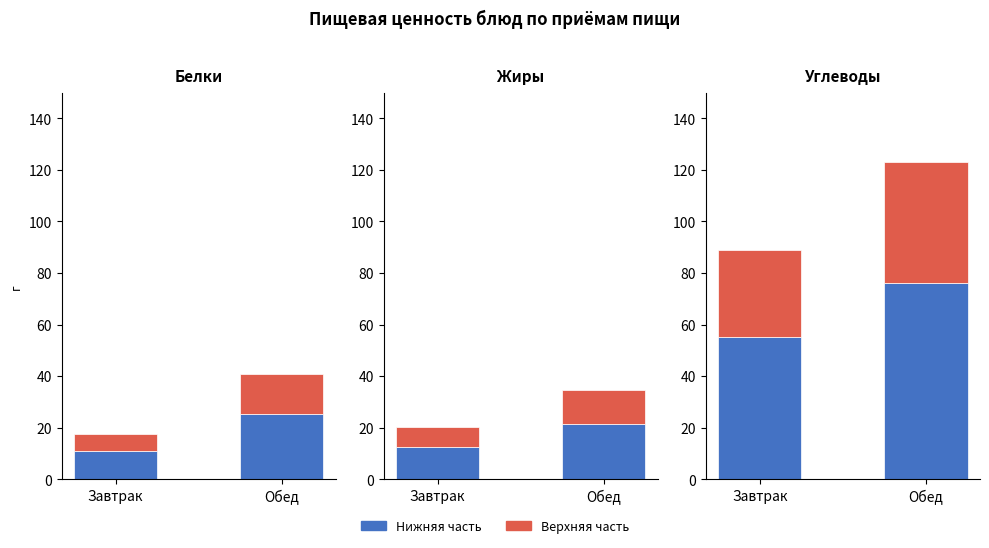

The Bottom portion series shows 135.6 at Обед. True or false?

False